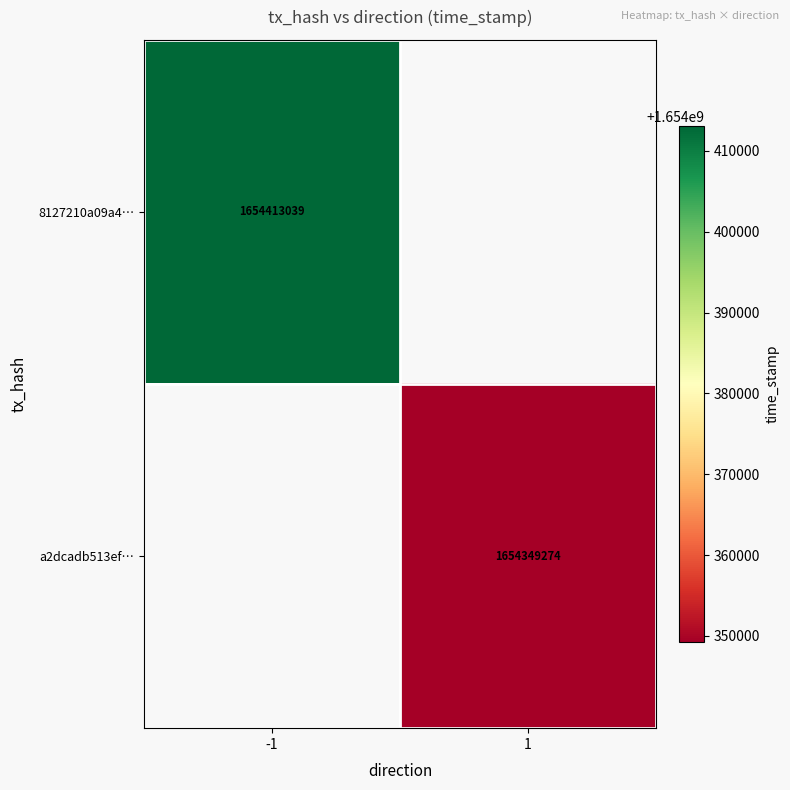

The 8127210a09a4… series shows 948242734 at -1. True or false?

False